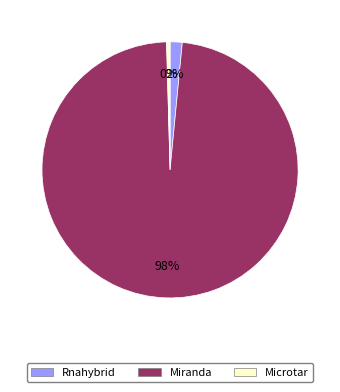

Do Rnahybrid and Miranda together represent more than half of the pie?

Yes